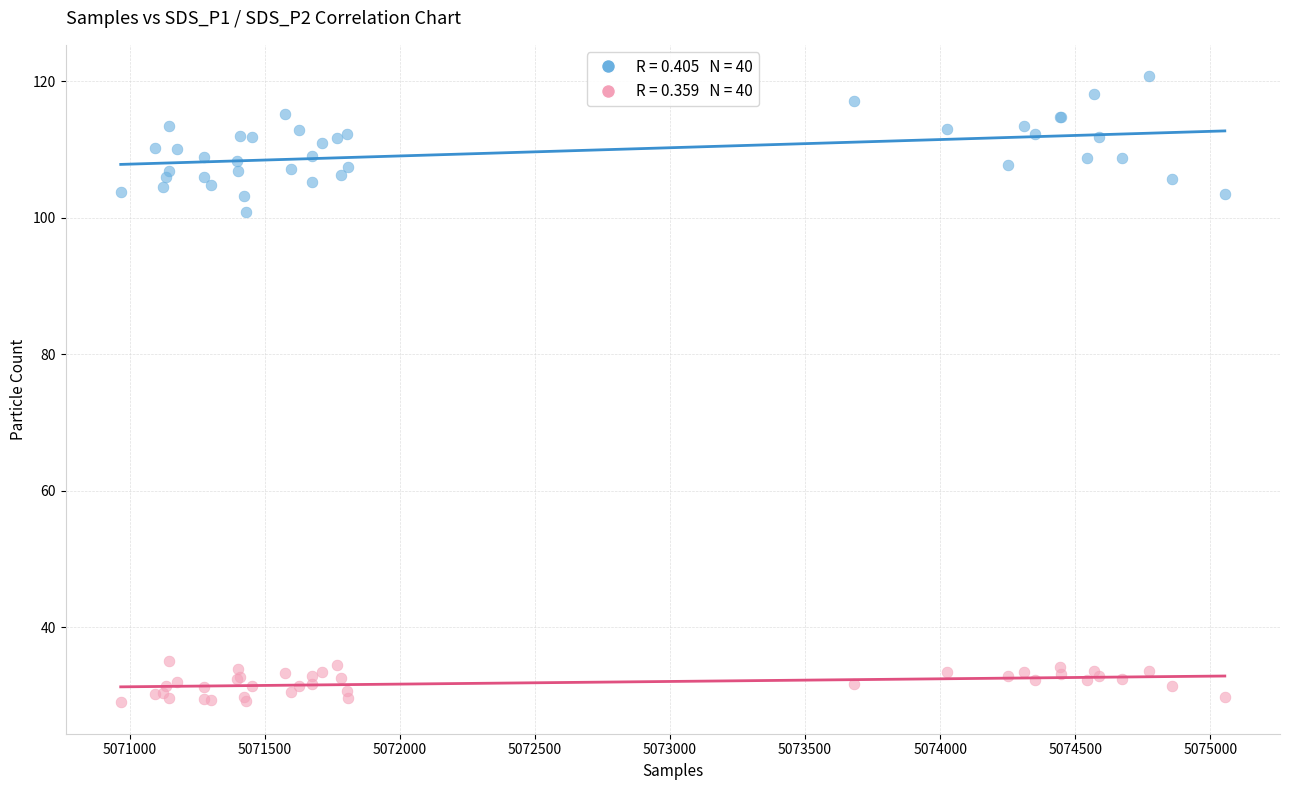

Across all series, what Y value is closest to 74?

100.8